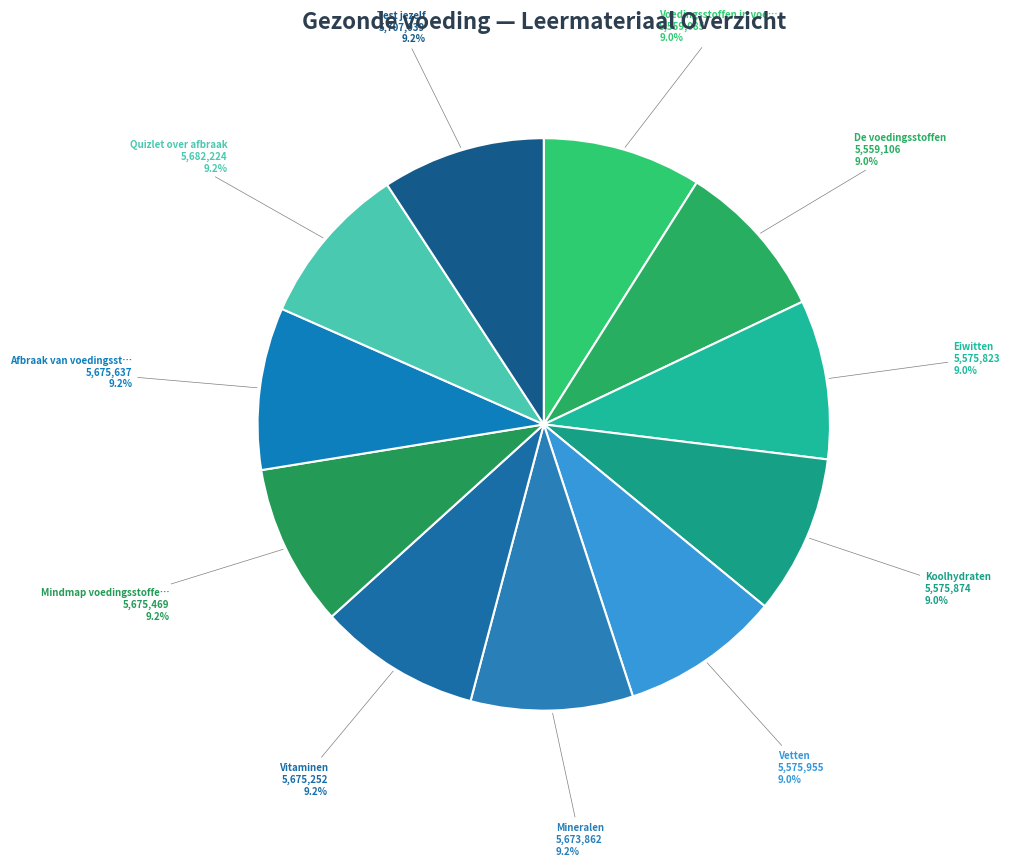

How many segments does this pie chart have?

11